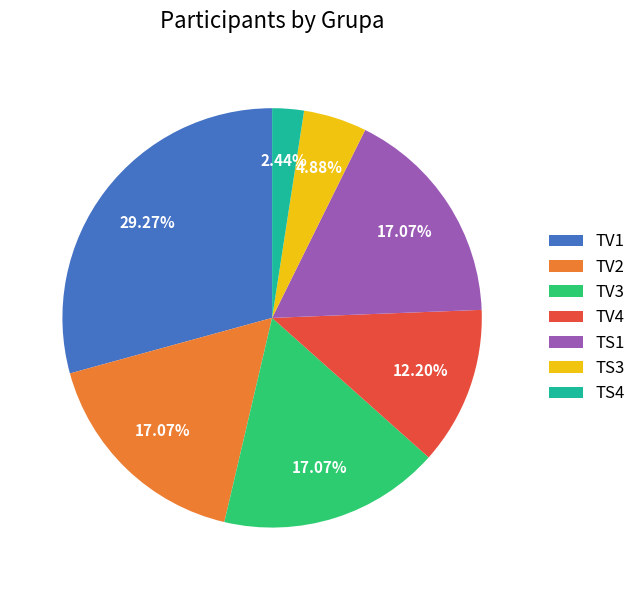

To the nearest percent, what is the average slice percentage?

14%